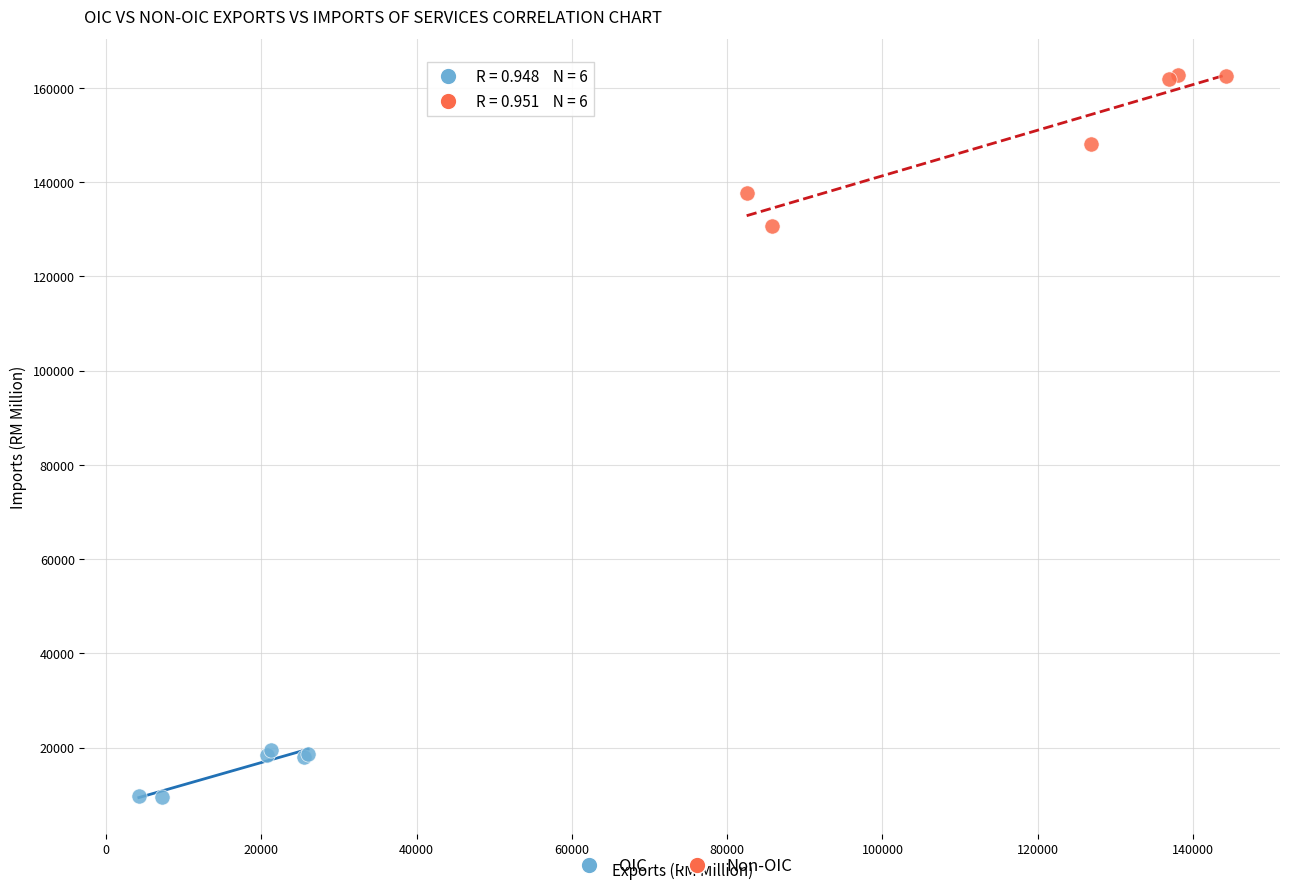

Which series reaches the maximum Y coordinate?

Non-OIC